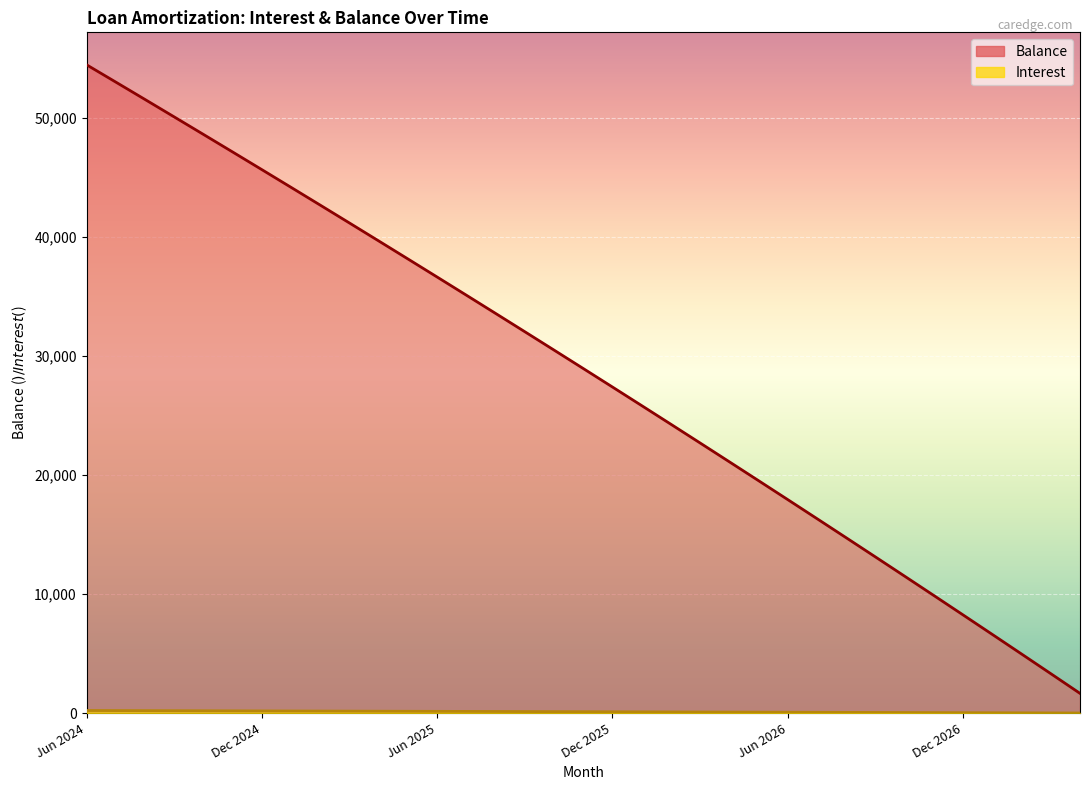

Which series has the largest range (max minus min)?

Balance